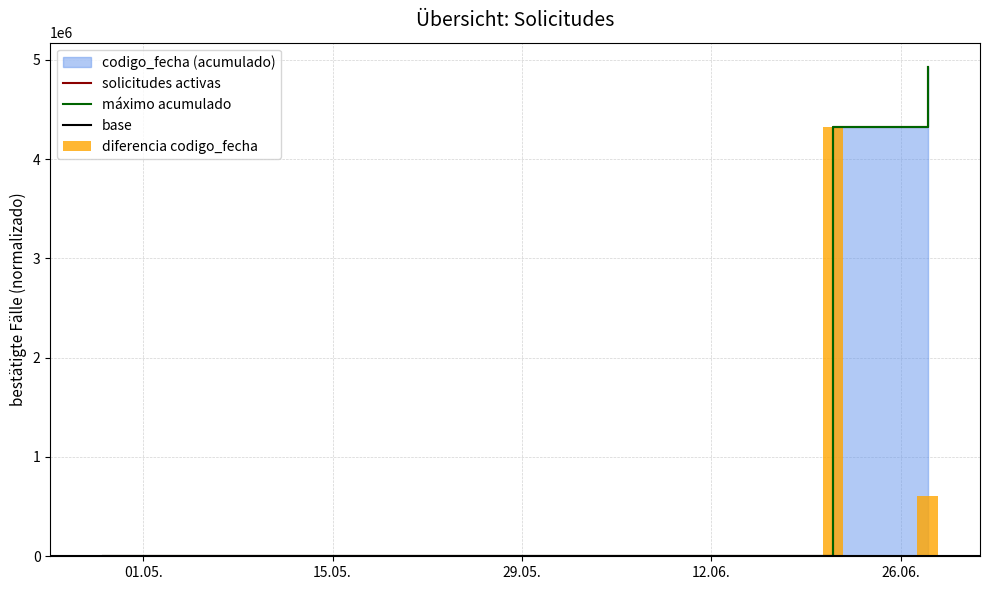

Count the values in the range 0 to 4926520.

3